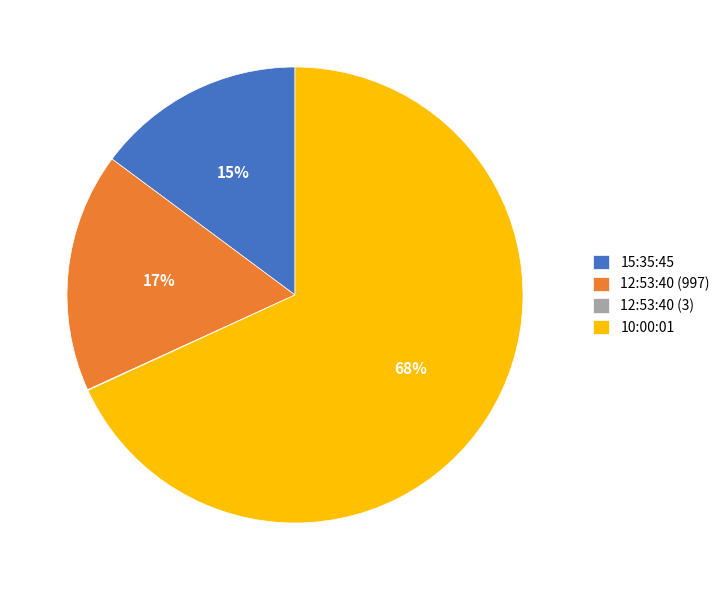

Does any single category account for the majority?

Yes